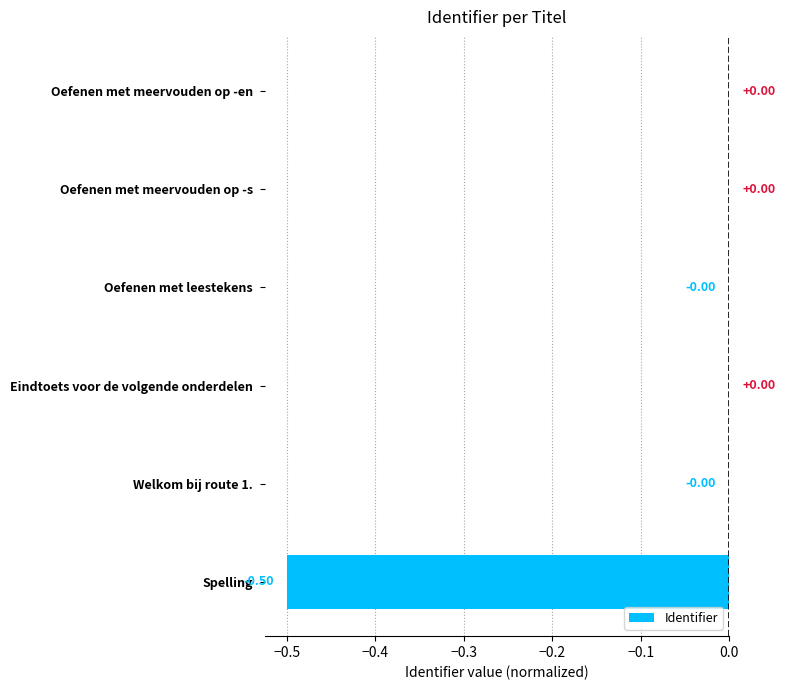

What is the sum of all values?

-0.5